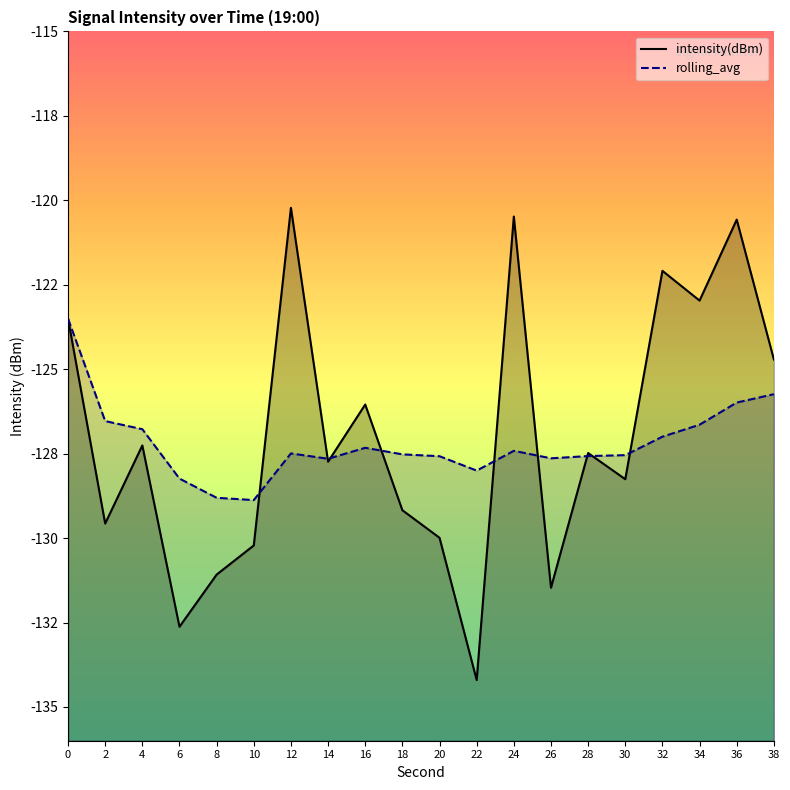

What are all the series names shown in the legend?

intensity(dBm), rolling_avg